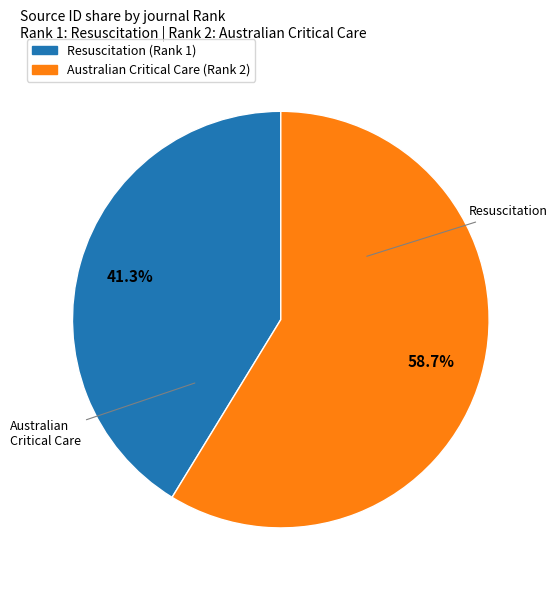

What is the ratio of the value at Australian Critical Care (Rank 2) to the value at Resuscitation (Rank 1)?

1.4